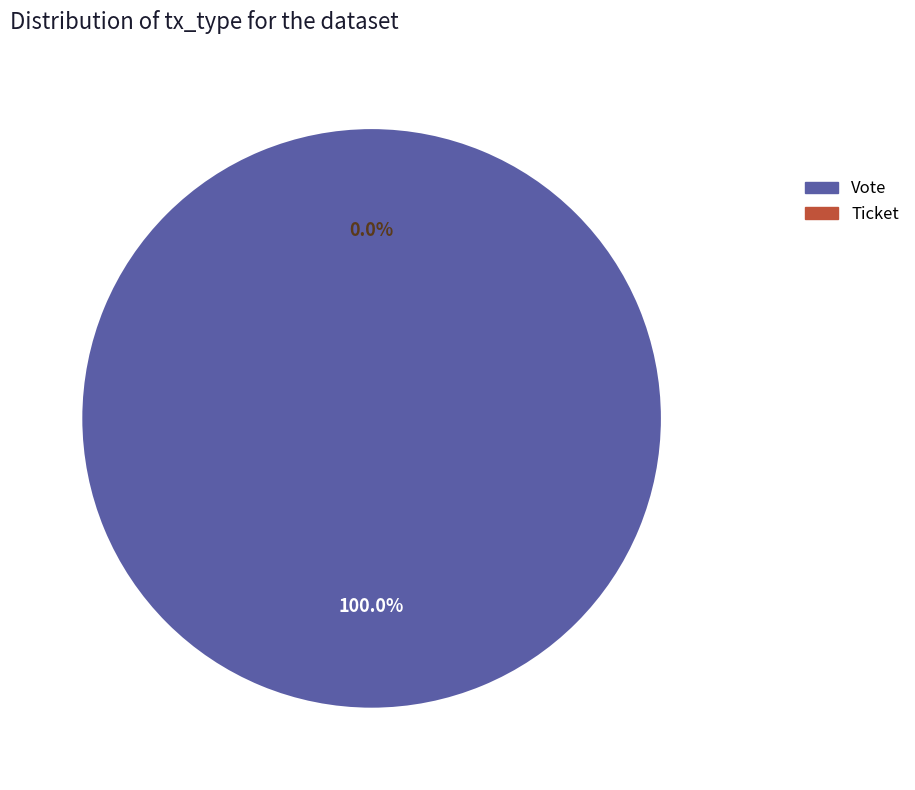

Rank the categories by value from highest to lowest.

Vote, Ticket